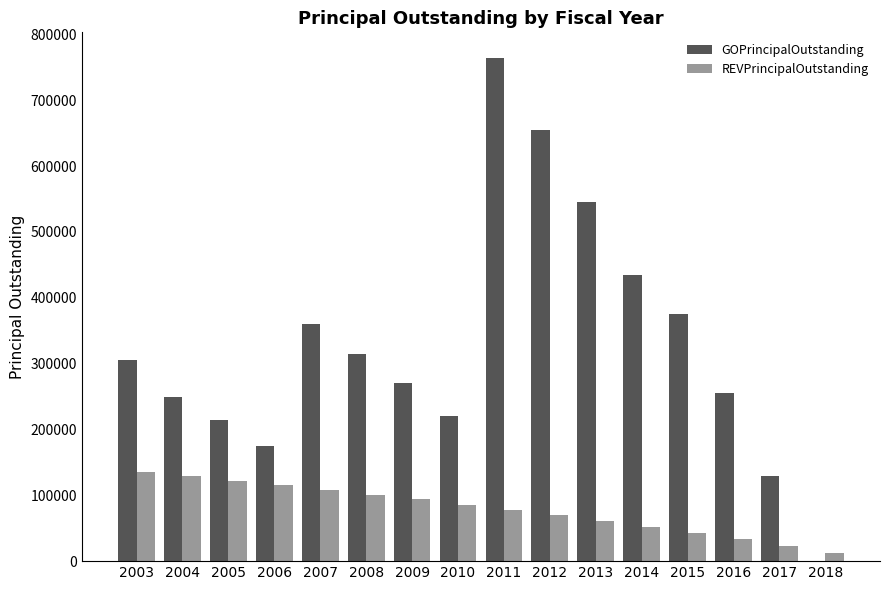

What value does the GOPrincipalOutstanding series have at 2013, to the nearest 10?

545000